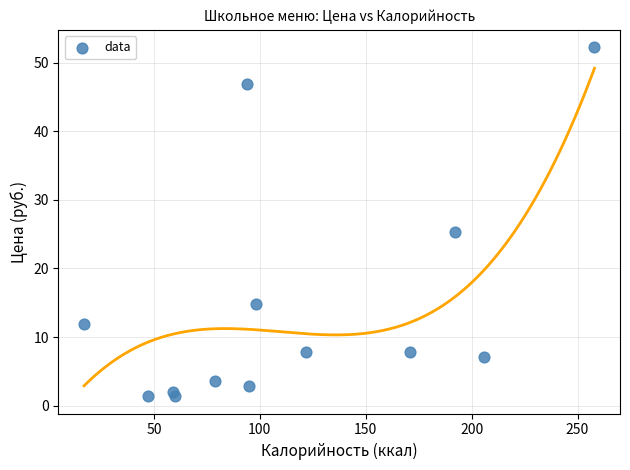

What Y value in the scatter plot is closest to 26?

25.3